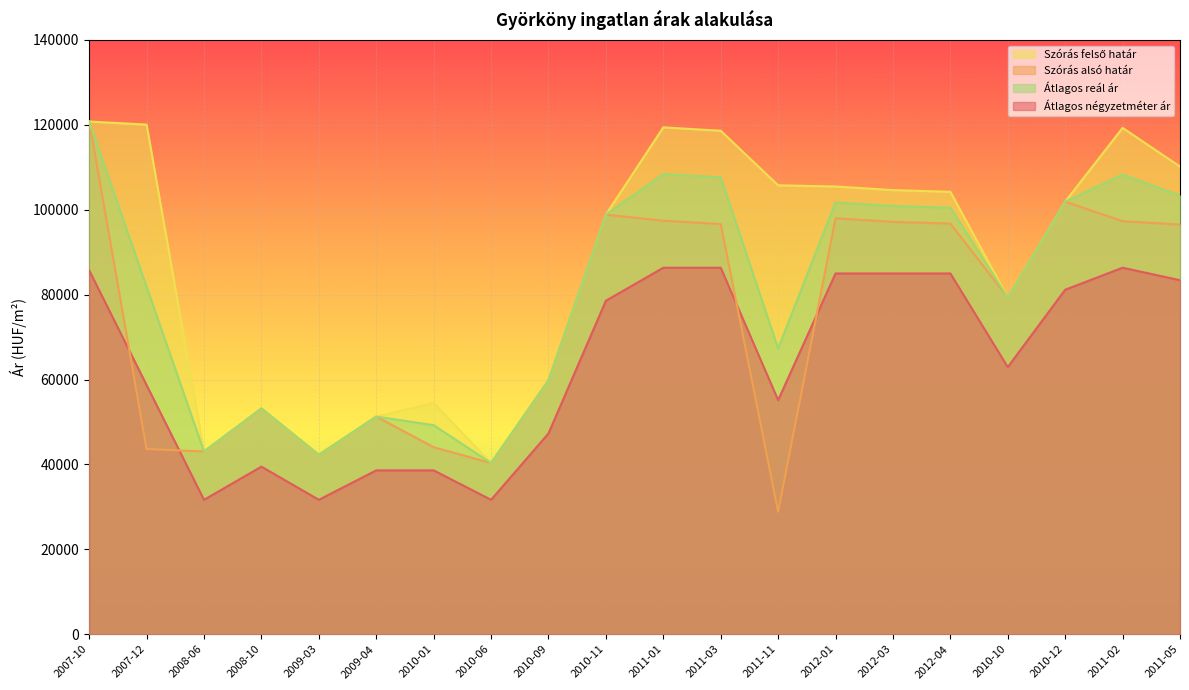

True or false: Szórás alsó határ has more than 1 interior local peaks.

True